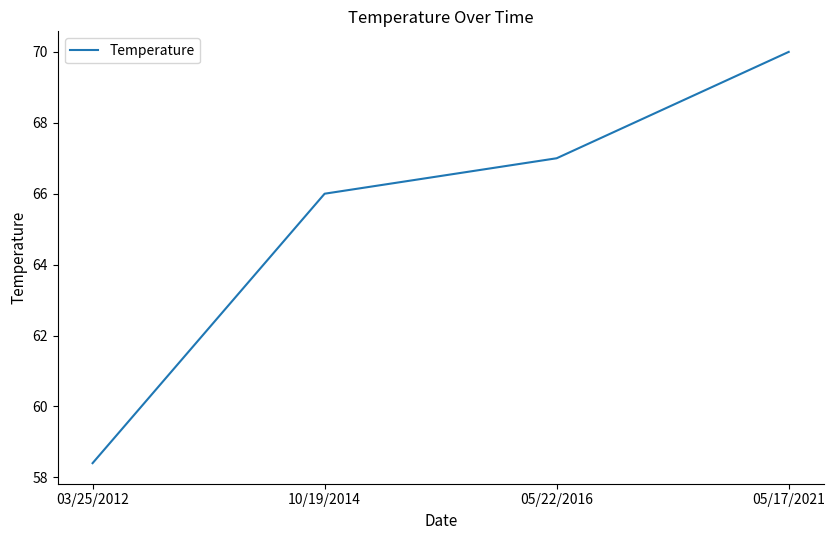

What position from the right is 03/25/2012?

4